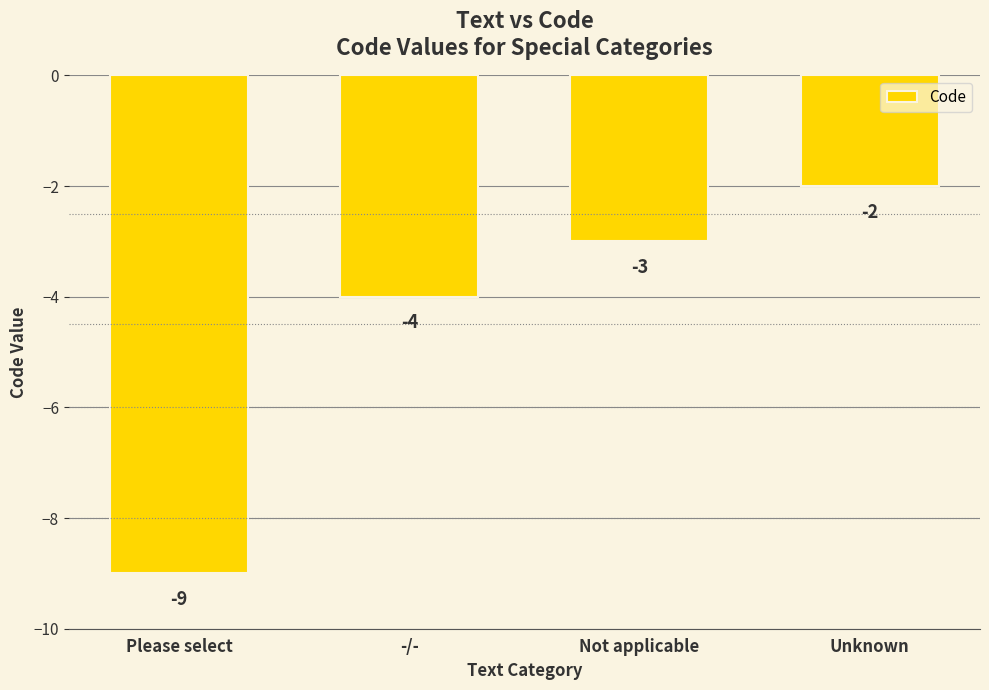

At which category does the chart reach its minimum across all series?

Please select